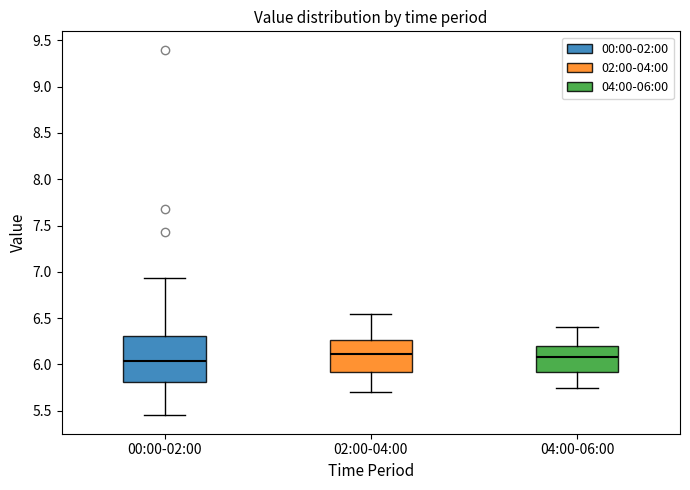

Where is the lower edge of the box for 02:00-04:00 on the y-axis? The values are not printed on the chart, so give them approximately, as read against the axis.

5.90